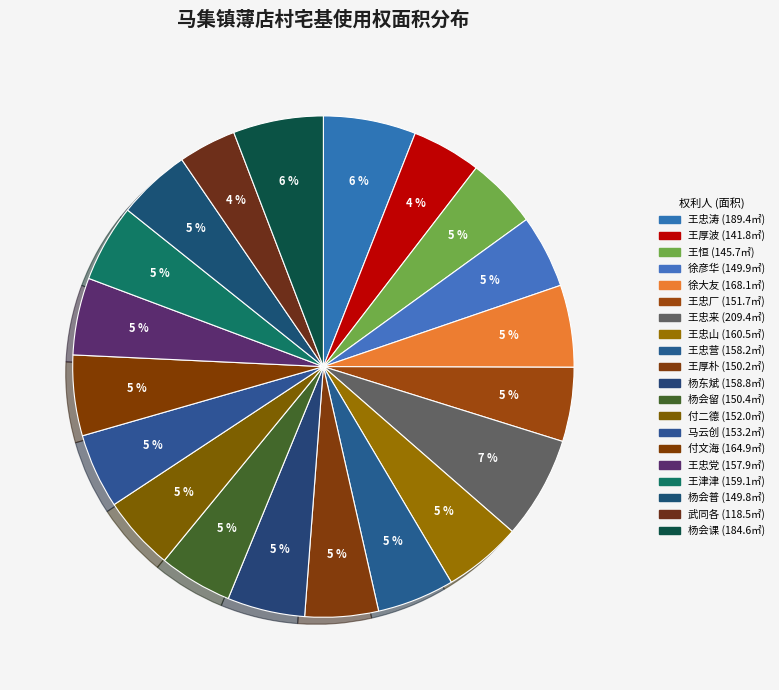

How many segments does this pie chart have?

20